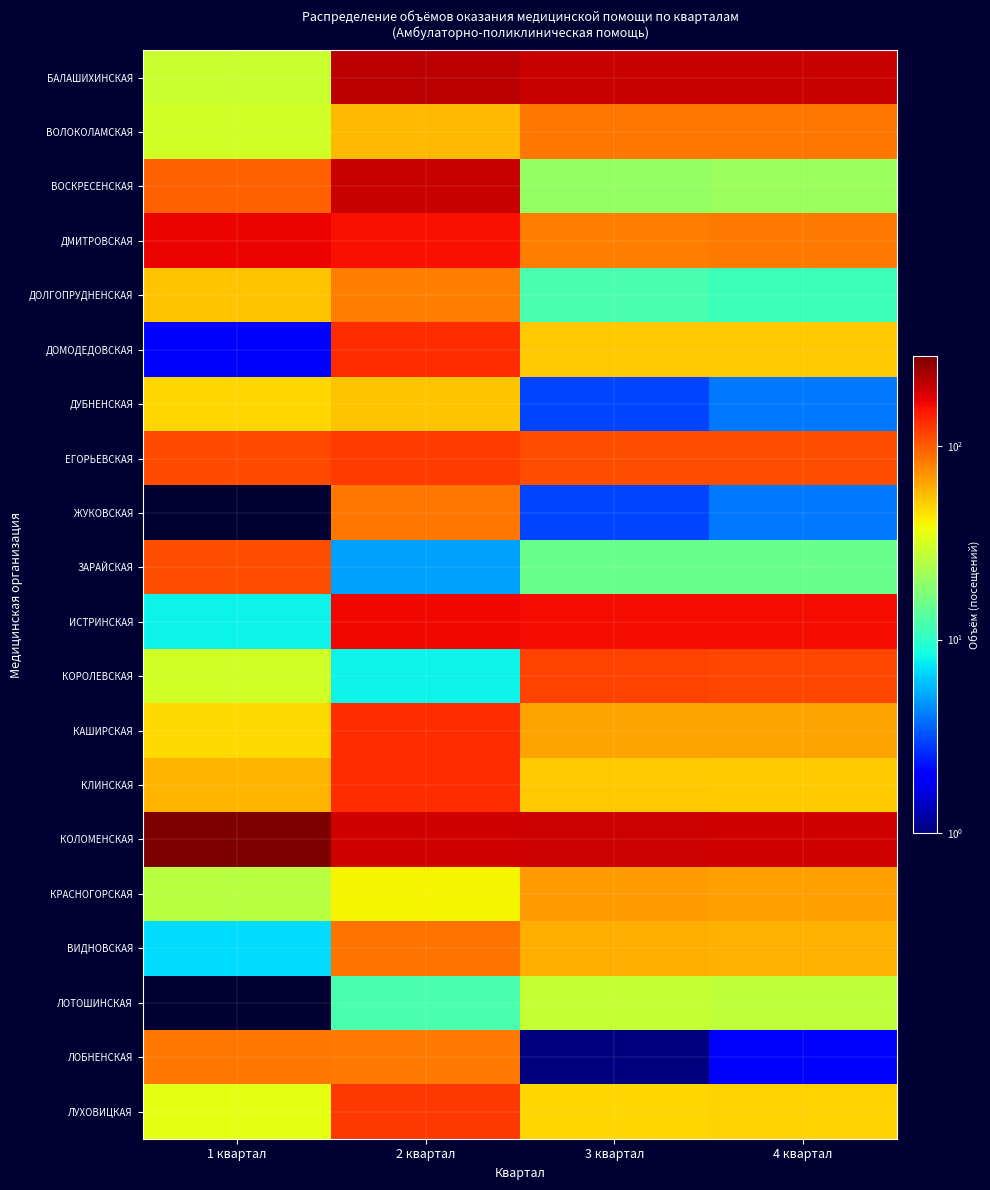

What is the difference between the highest and lowest values at 3 квартал?

203